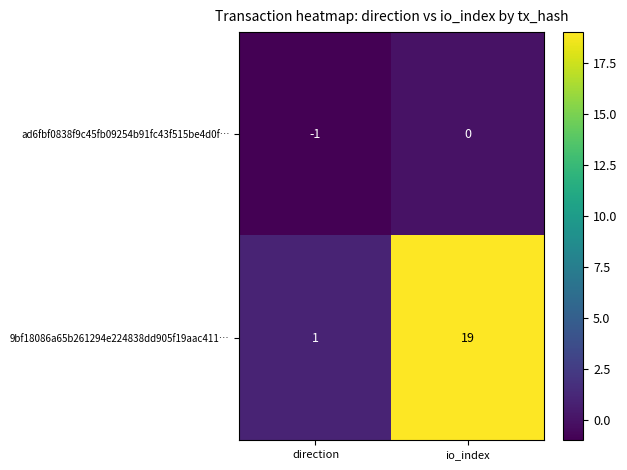

What is the total value across all series at io_index?

19